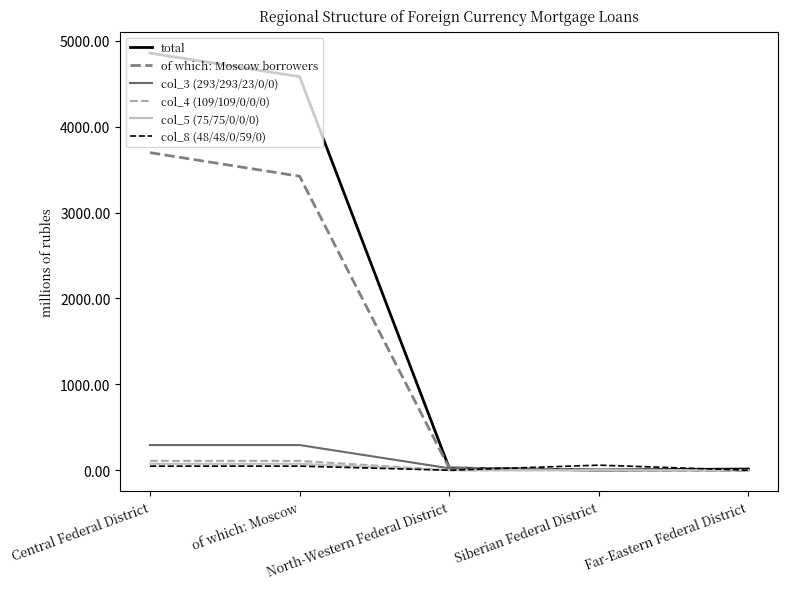

Which series has the largest range (max minus min)?

total